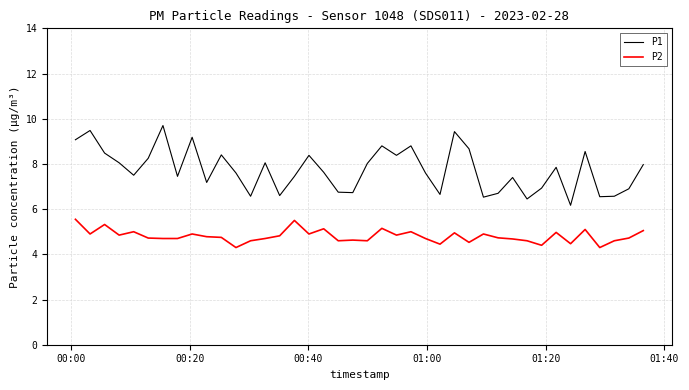

In P2, how many points are higher than both neighbors (excluding endpoints)?

12